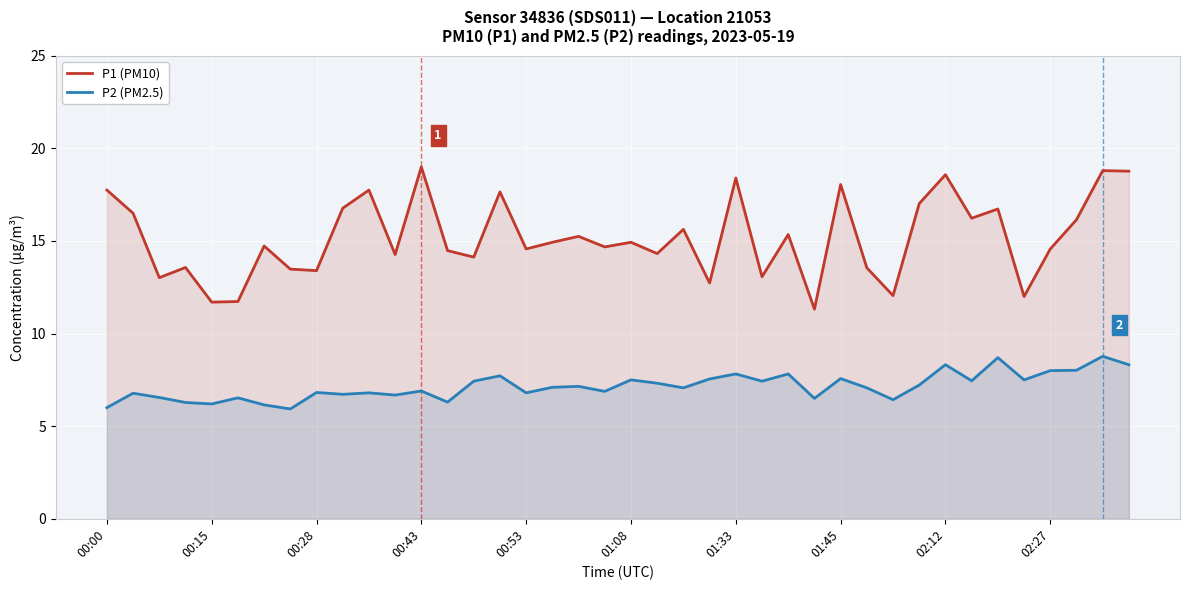

At how many categories does at least one series exceed 12?

36